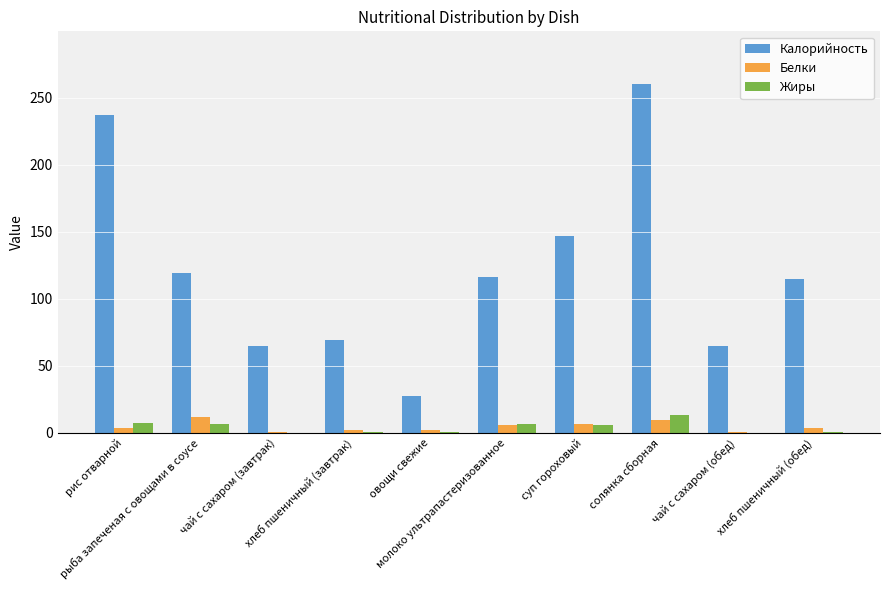

What is the sum of all Жиры values?

39.7